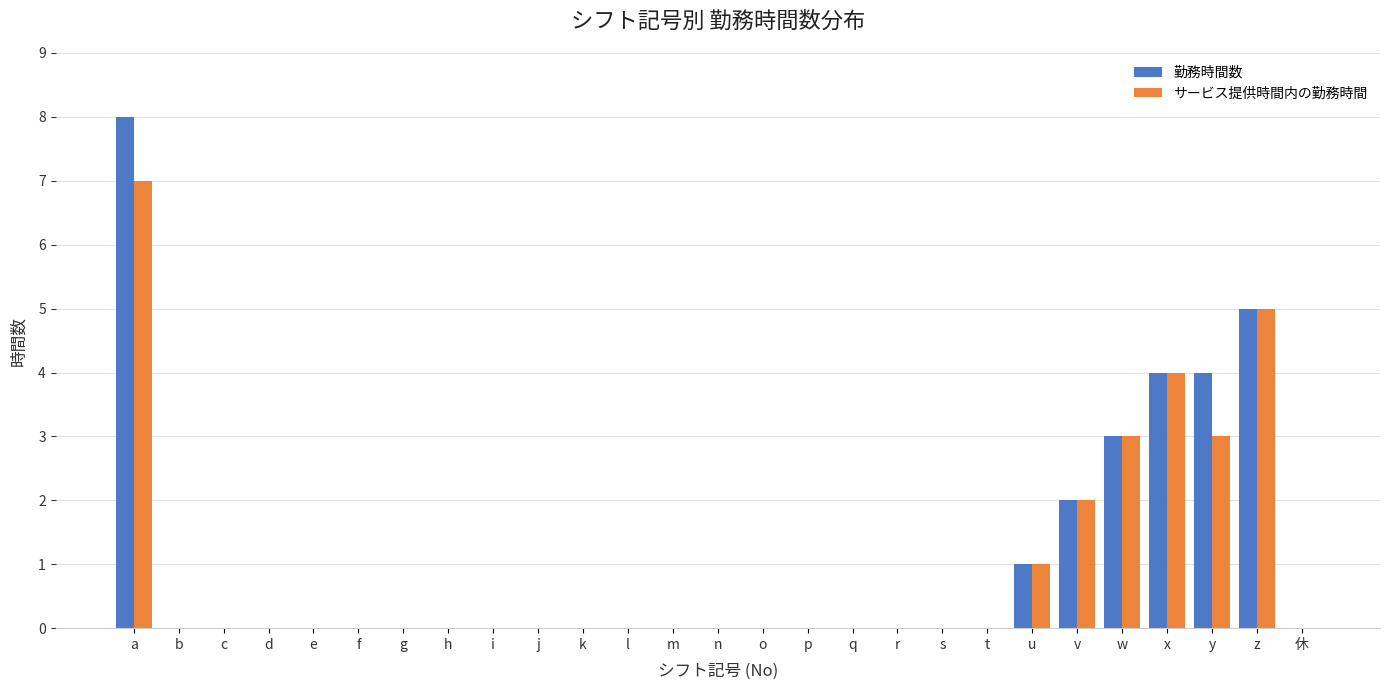

True or false: 勤務時間数 has a value of 0 at n.

True